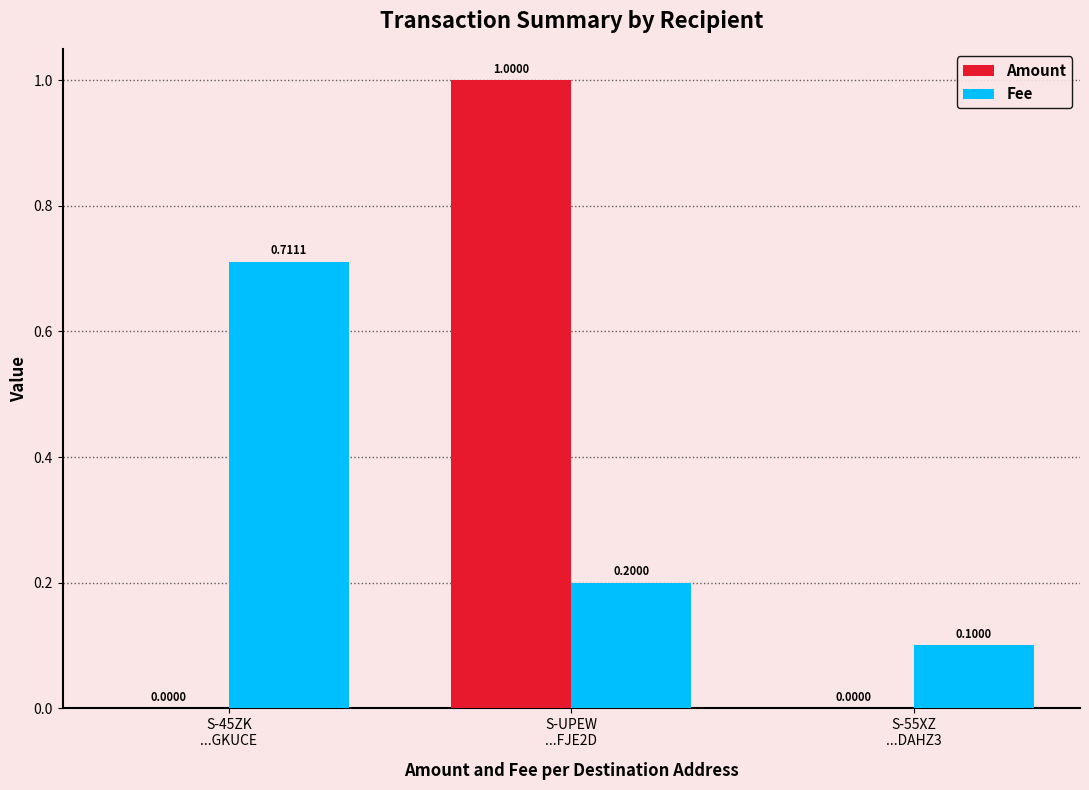

Which series has the largest total across all categories?

Fee